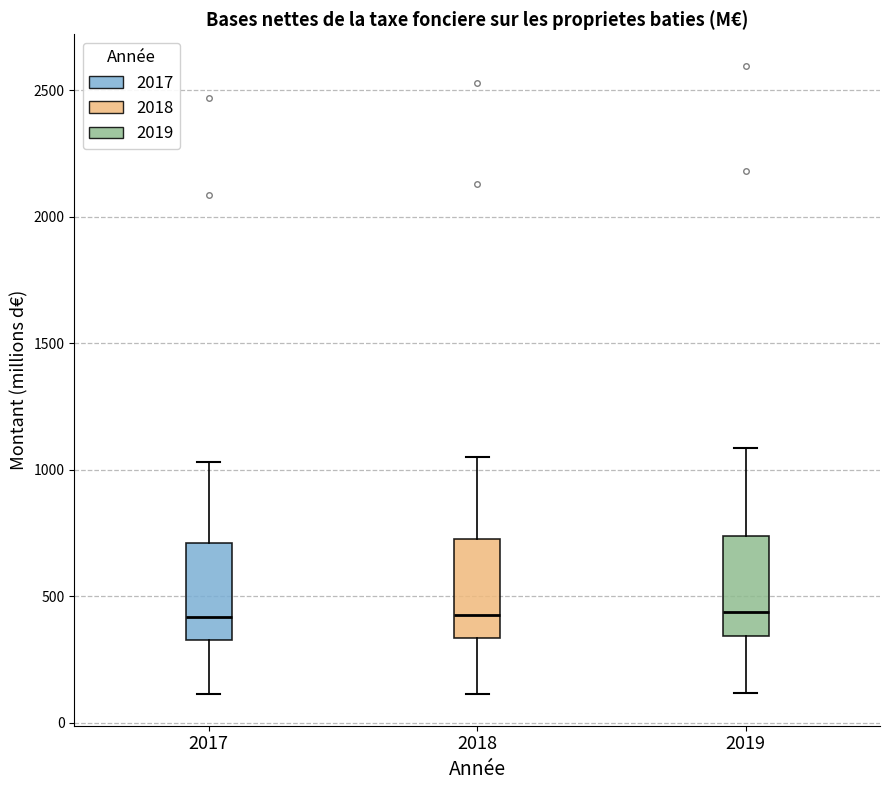

Reading left to right, transcribe this box plot: for each box, give where its median line is, the range the box spans, and where its two whiskers end, as read against the y-axis. The values are not printed on the chart, so give them approximately, as read against the axis.

2017: median 400, box 350 to 700, whiskers 100 to 1050
2018: median 450, box 350 to 750, whiskers 100 to 1050
2019: median 450, box 350 to 750, whiskers 100 to 1100